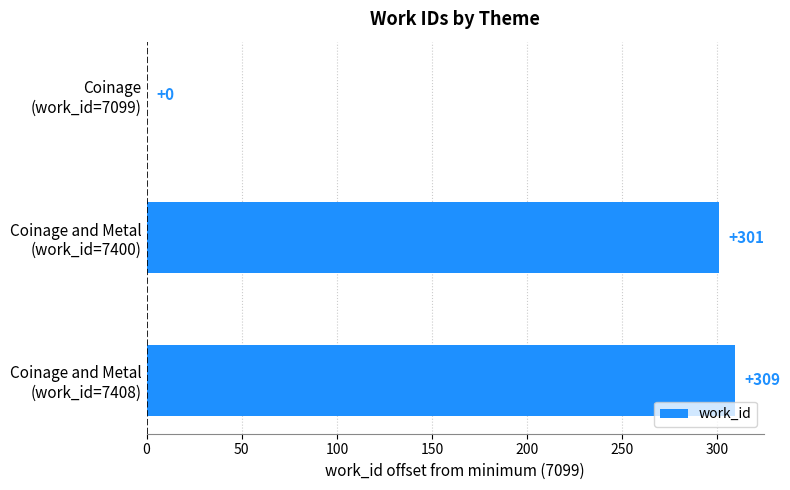

What is the maximum value shown in the chart?

309